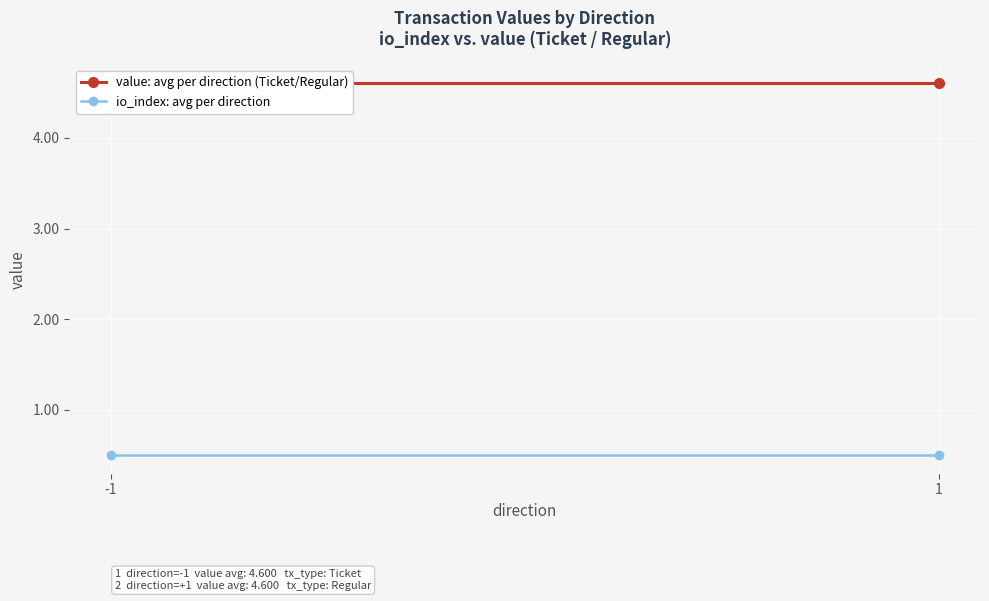

Count the number of data series in this chart.

2